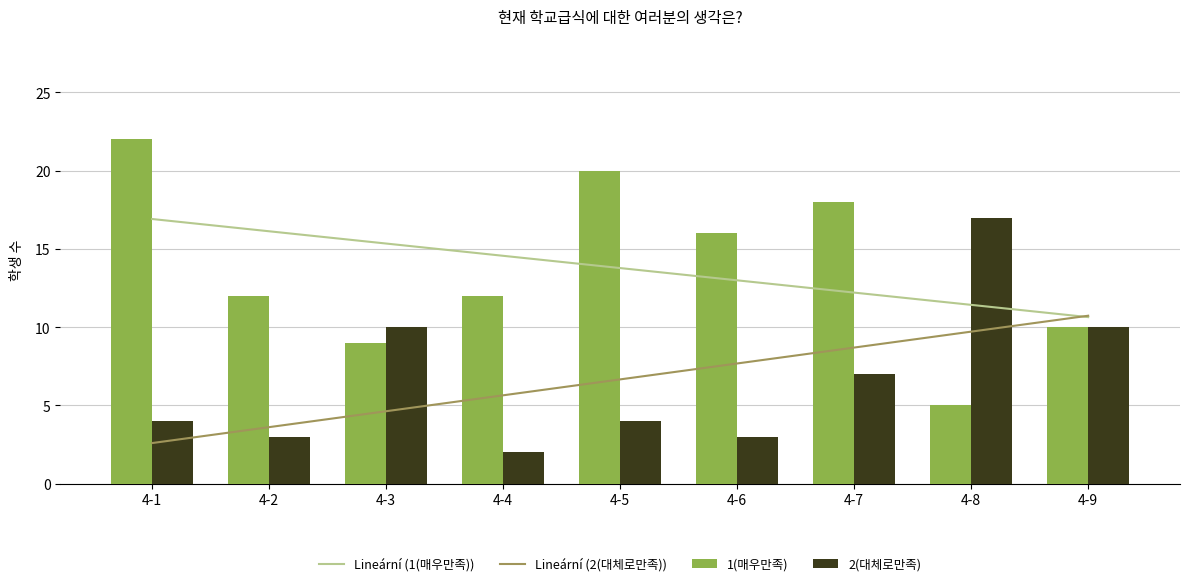

Reading left to right, transcribe all the data shown in this chart.

1(매우만족): 4-1=22	4-2=12	4-3=9	4-4=12	4-5=20	4-6=16	4-7=18	4-8=5	4-9=10
2(대체로만족): 4-1=4	4-2=3	4-3=10	4-4=2	4-5=4	4-6=3	4-7=7	4-8=17	4-9=10